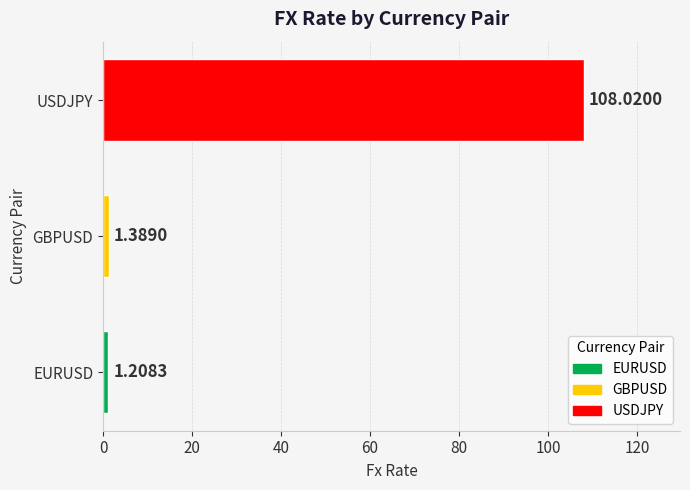

Which label corresponds to the smallest value in the chart?

EURUSD